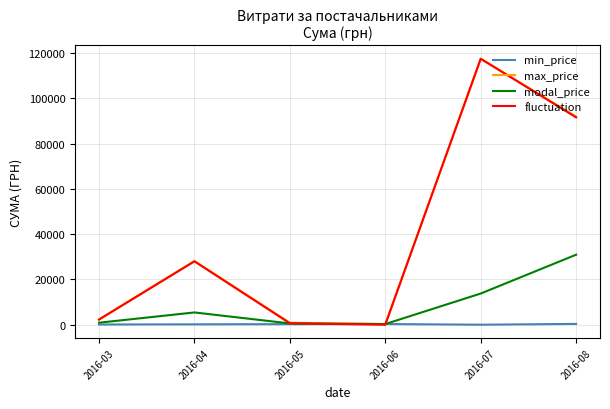

What is the total value across all series at 2016-07?

248921.9